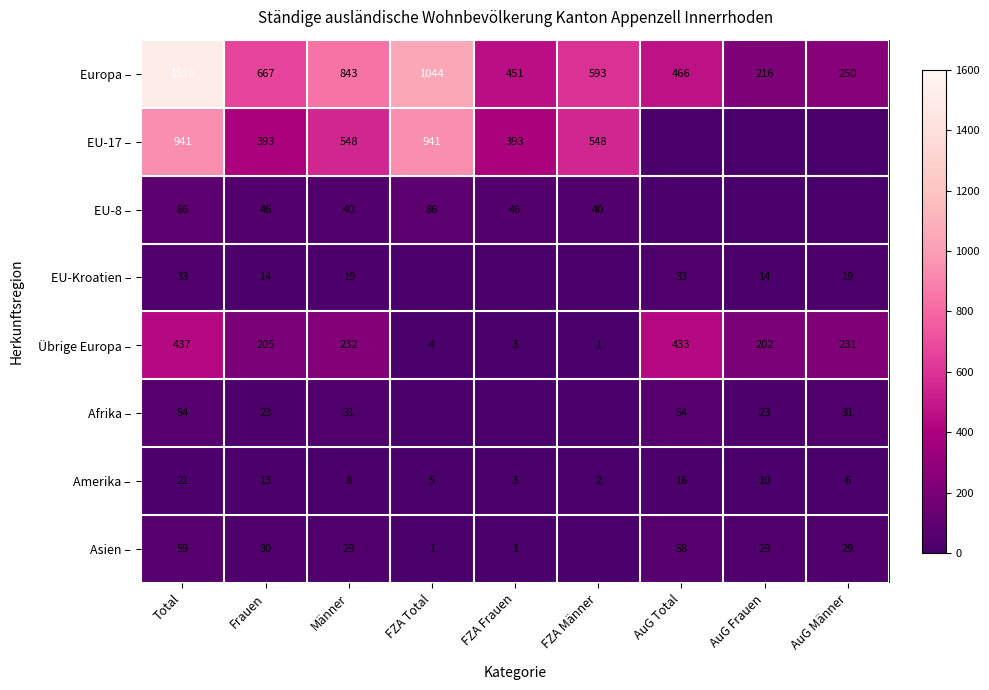

What is the maximum value for Europa –?

1510